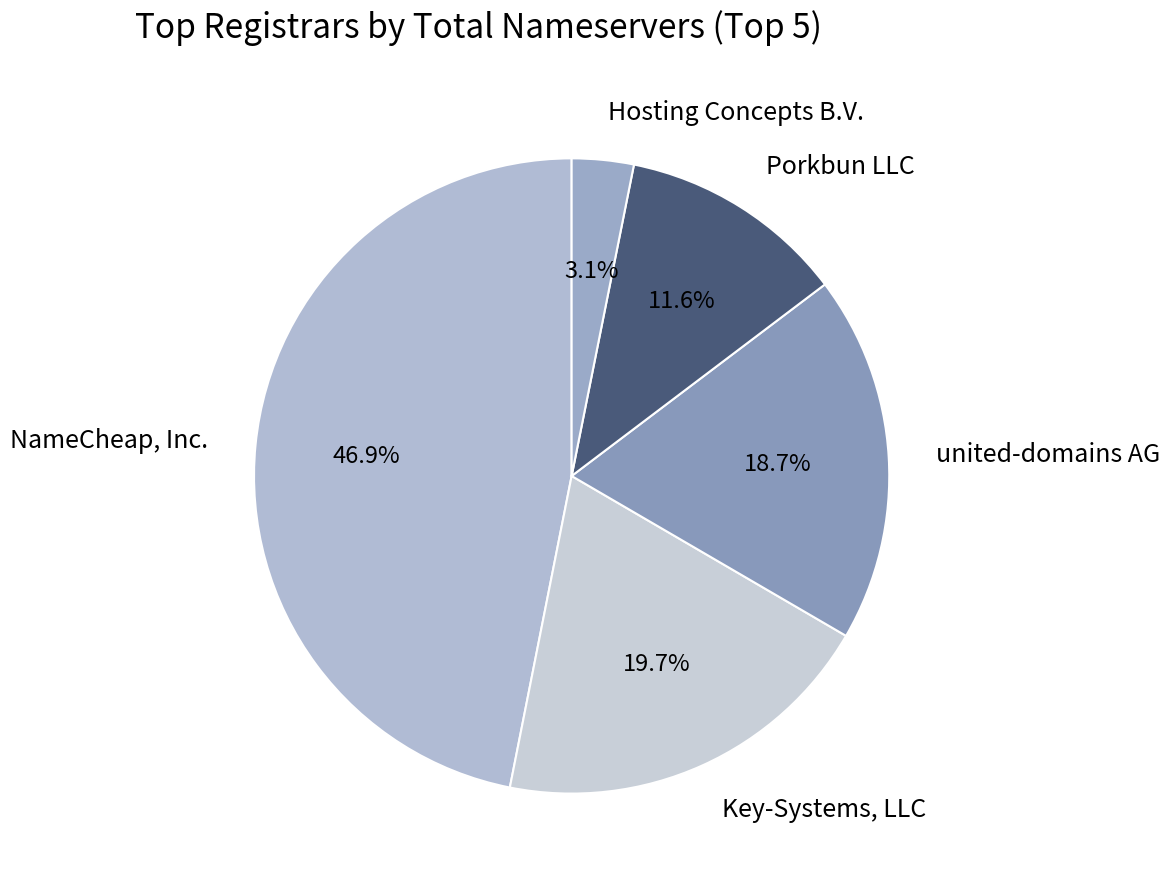

Do NameCheap, Inc. and Porkbun LLC together represent more than half of the pie?

Yes